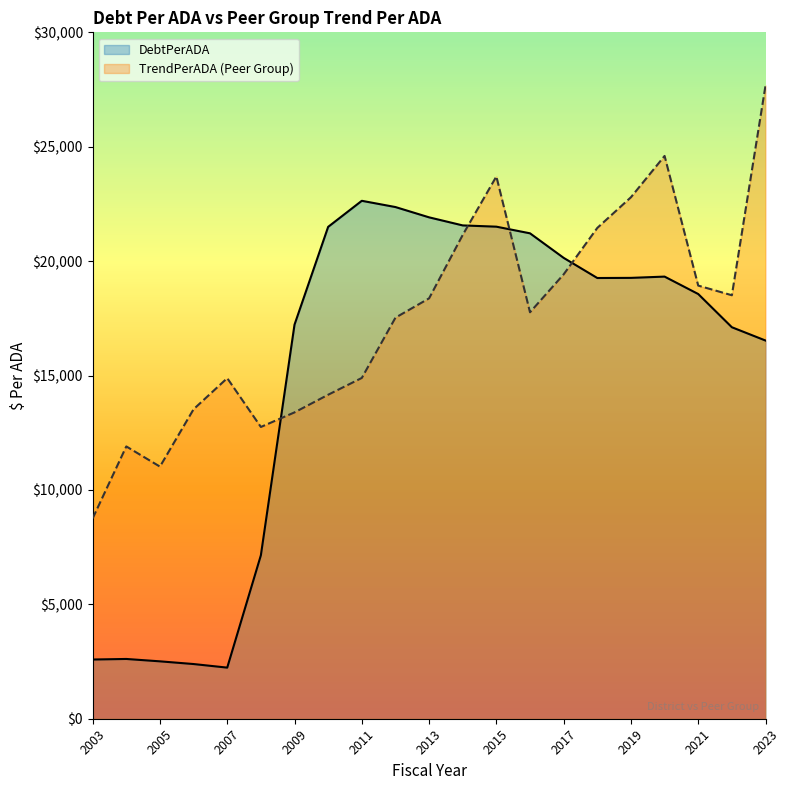

In TrendPerADA, how many points are lower than both neighbors (excluding endpoints)?

4